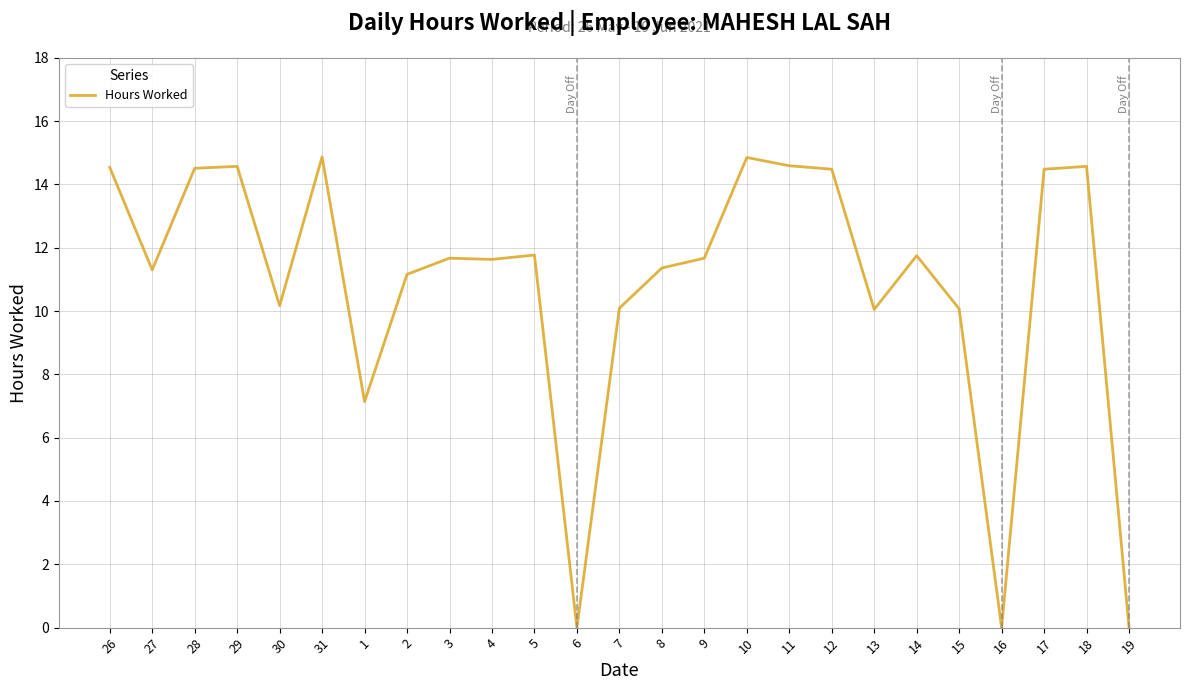

Count the number of values greater than 11.

17